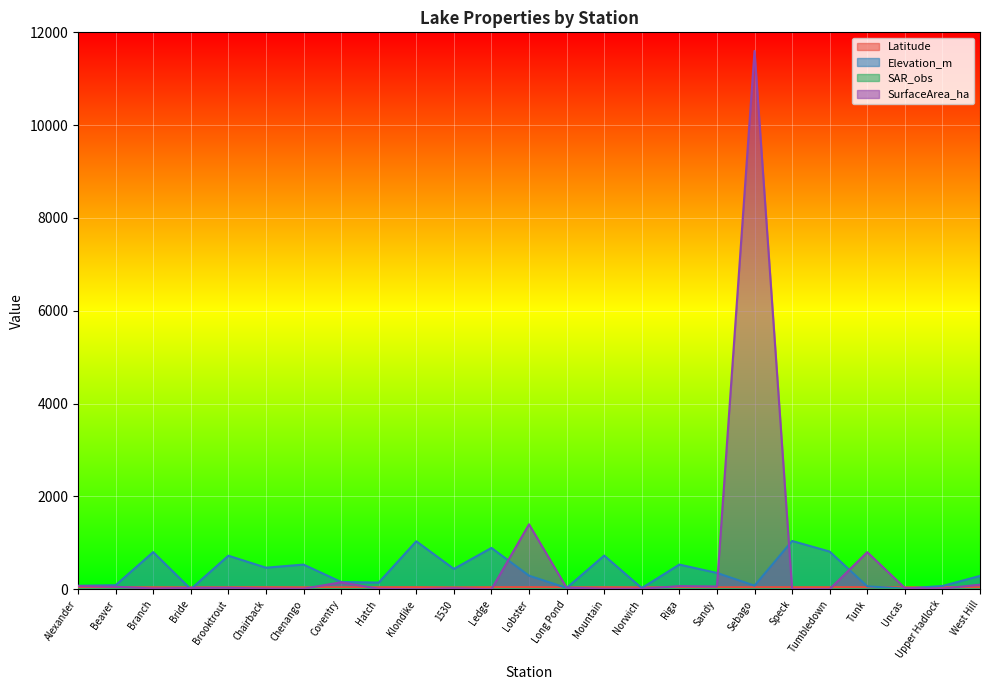

True or false: SAR_obs and Elevation_m intersect in this chart.

False